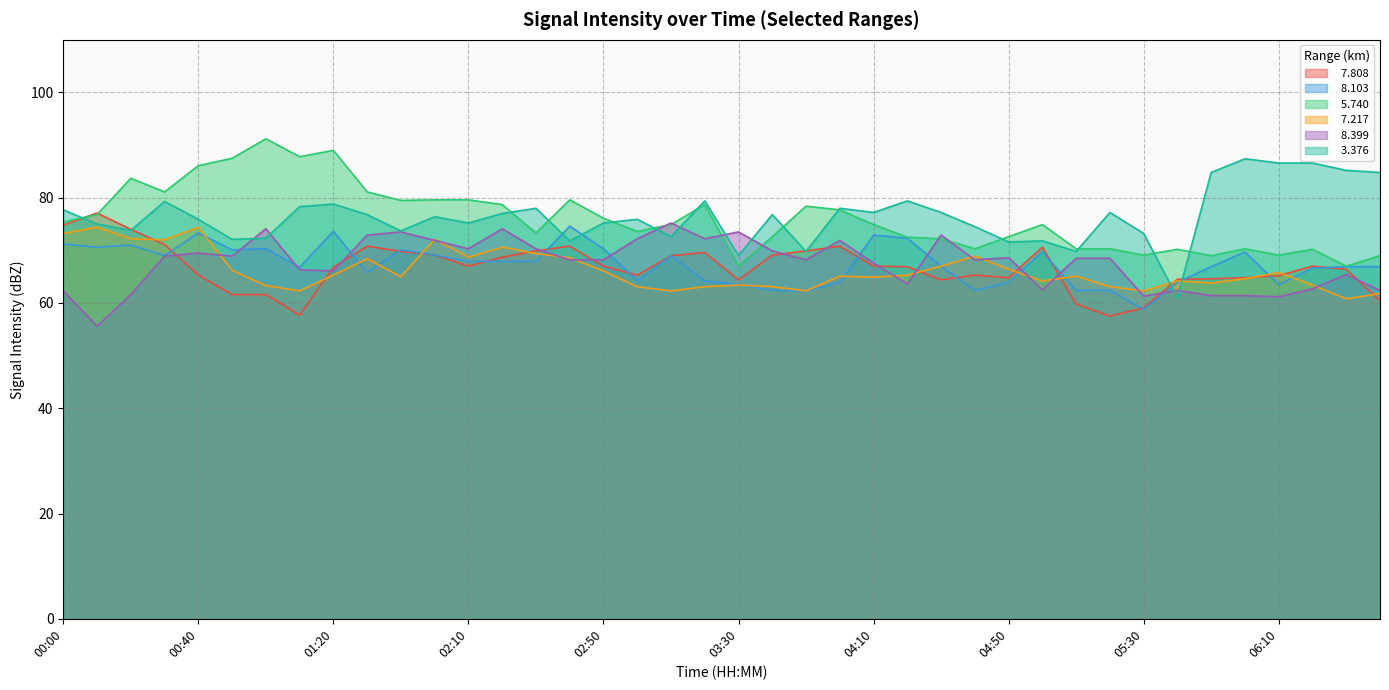

What is the spread (max minus min) of values at 01:40?

15.3